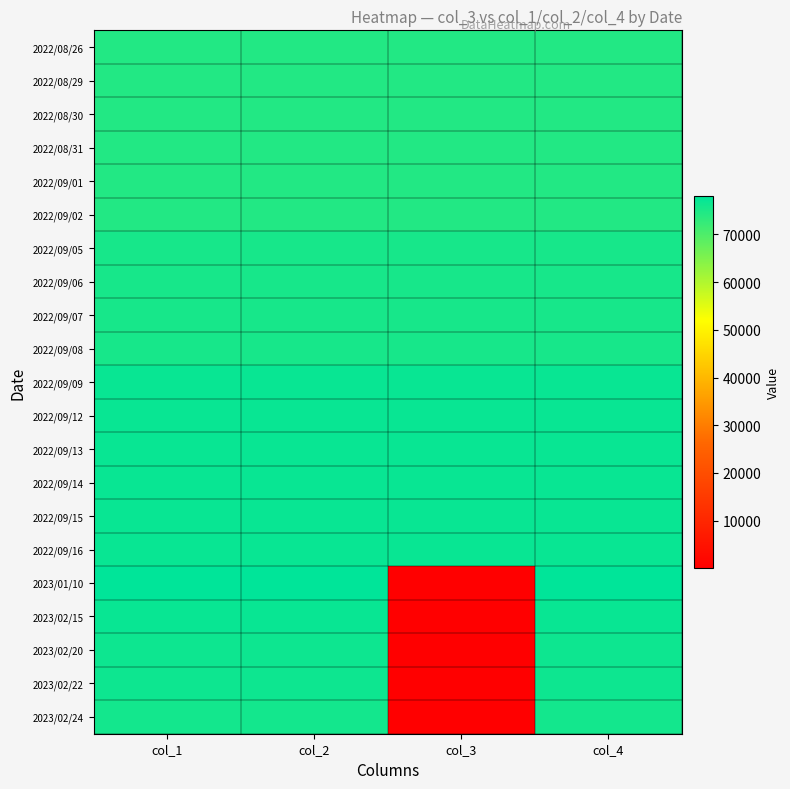

What is the total value across all series at col_1?

1595000